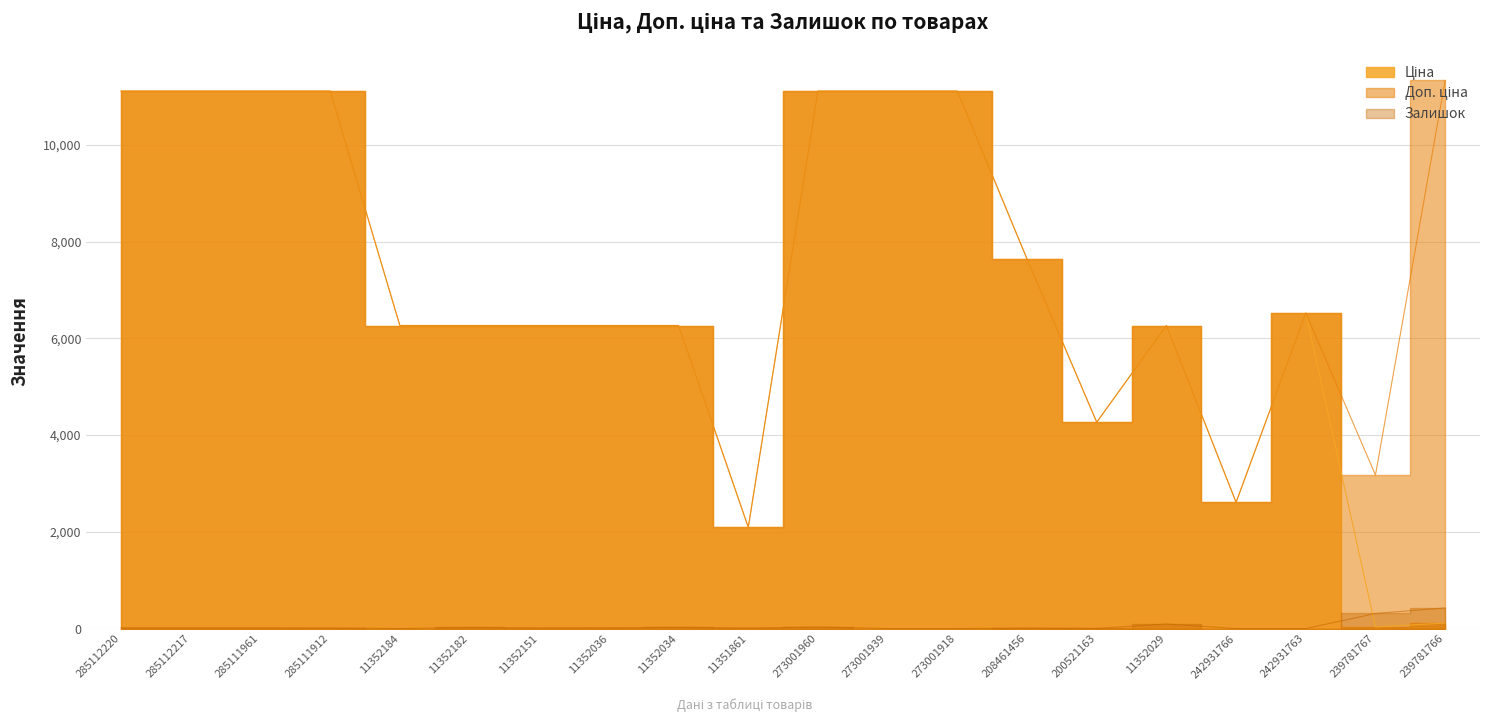

What position from the right is 273001939?

9